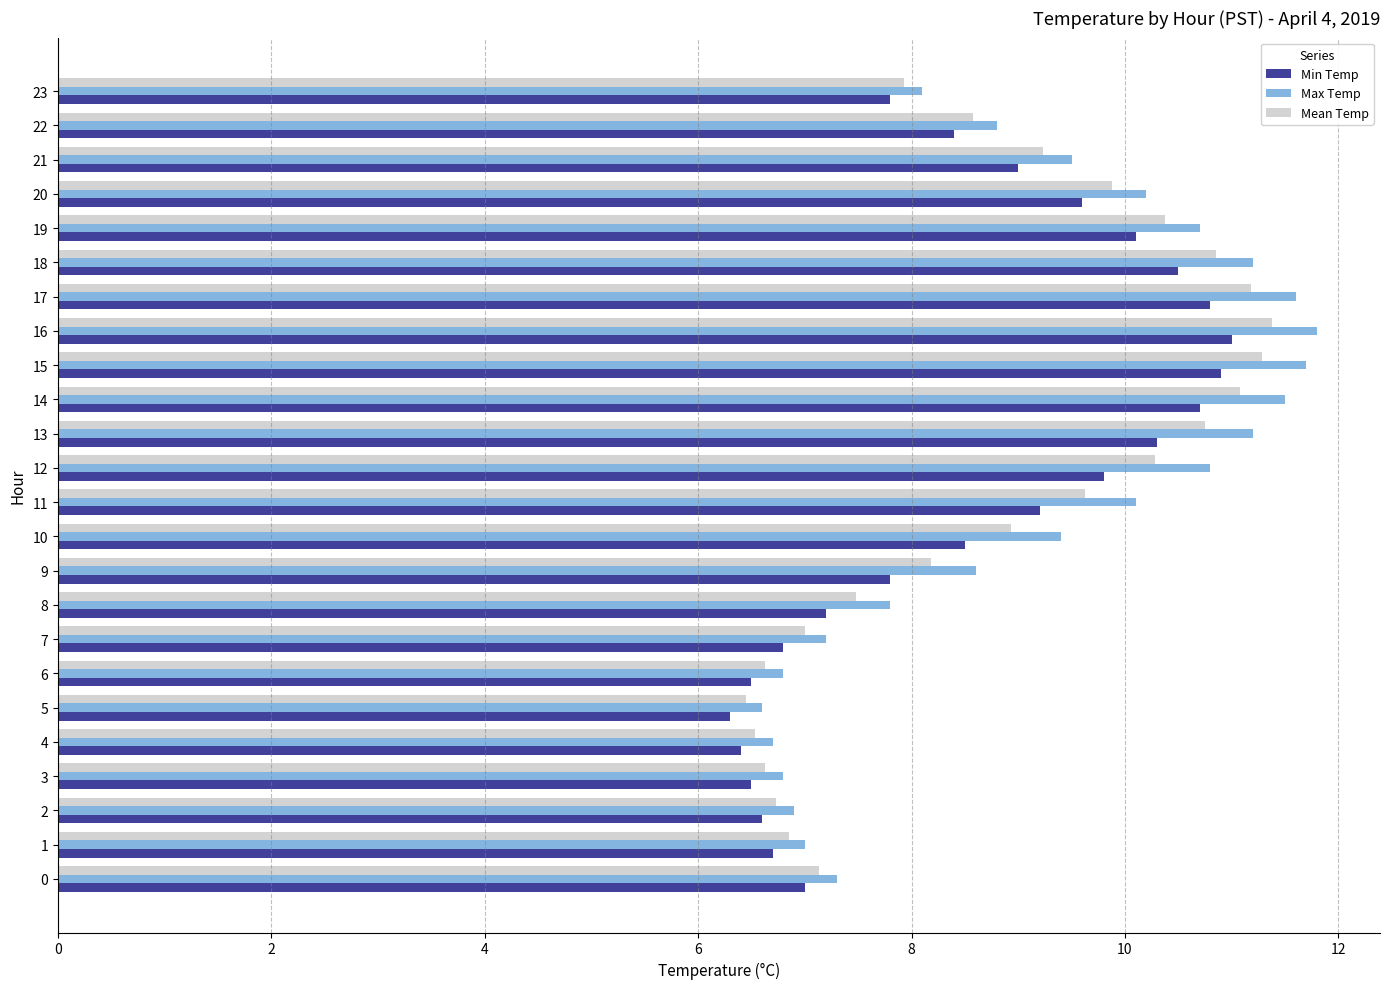

What is the sum of the Mean Temp values at 10 and 8?

16.4